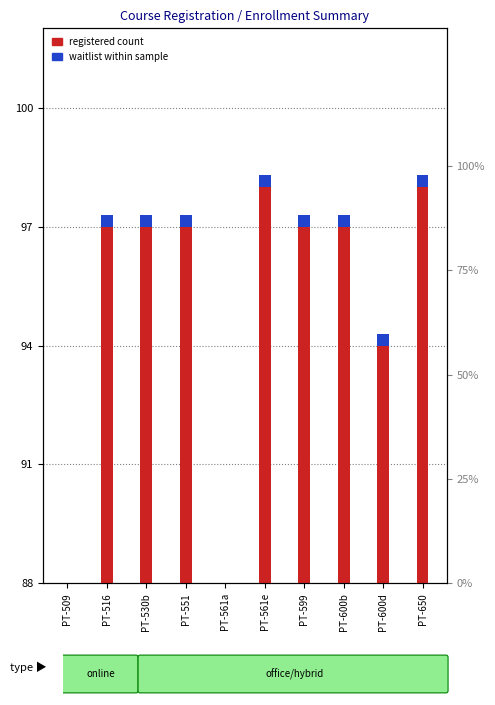

What is the label of the 10th bar from the right?

PT-509